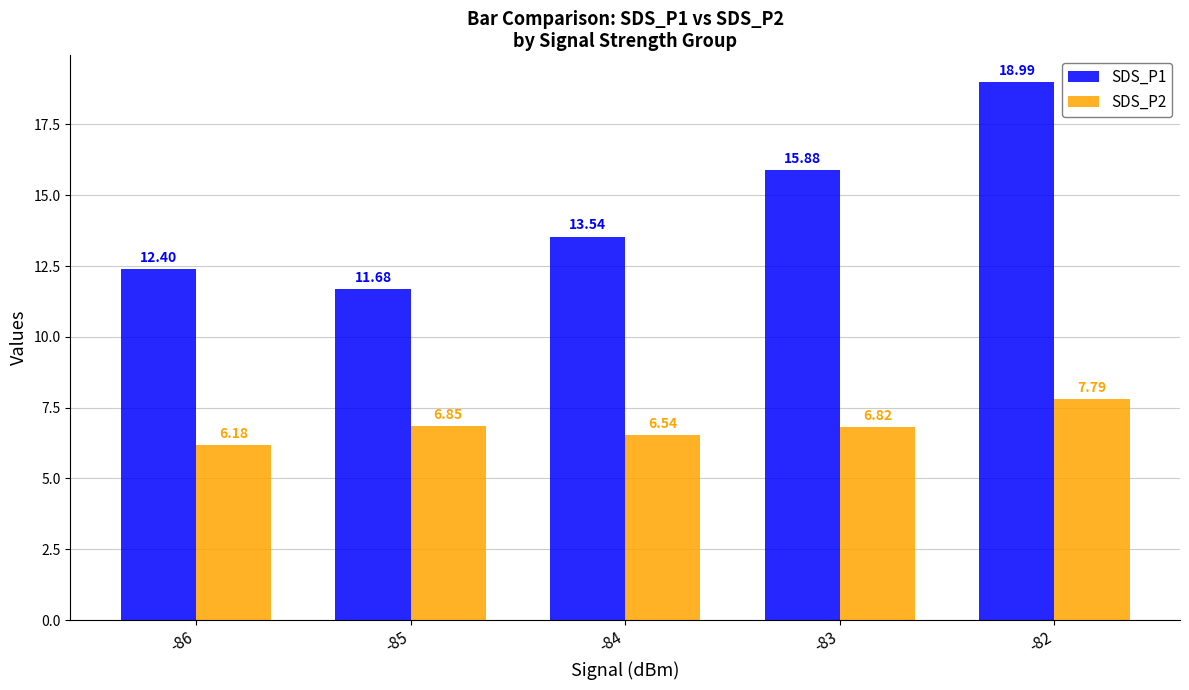

Rank the series at -86 from lowest to highest value.

SDS_P2, SDS_P1